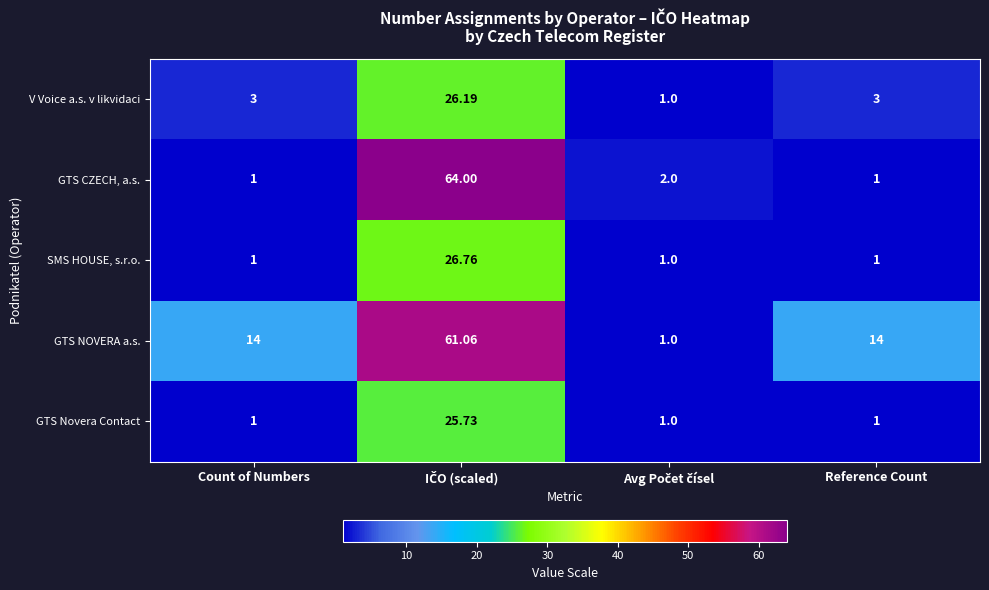

At how many categories does at least one series exceed 5?

3